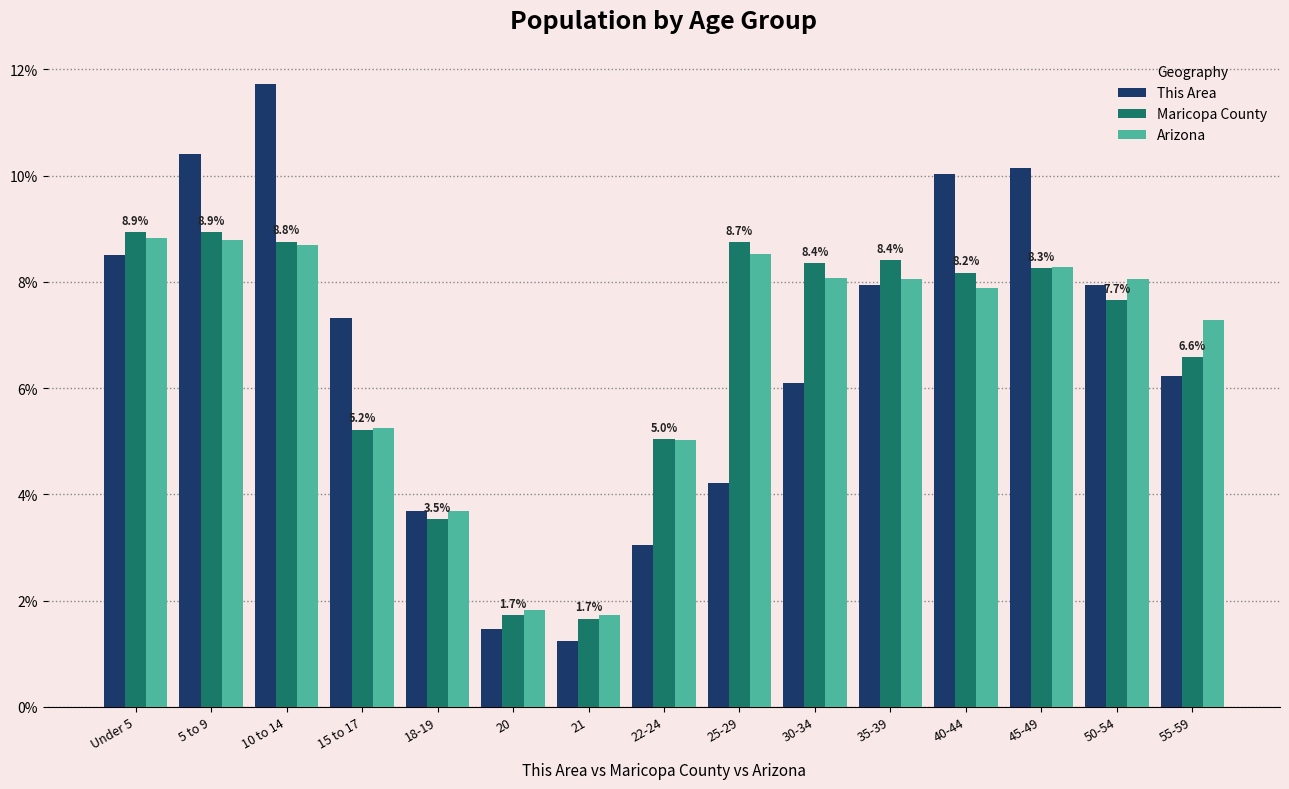

The value of This Area at 35-39 is 7.9. True or false?

True